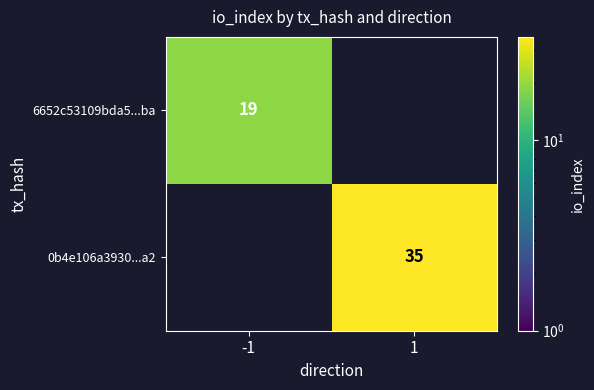

What is the greatest value displayed?

35.0